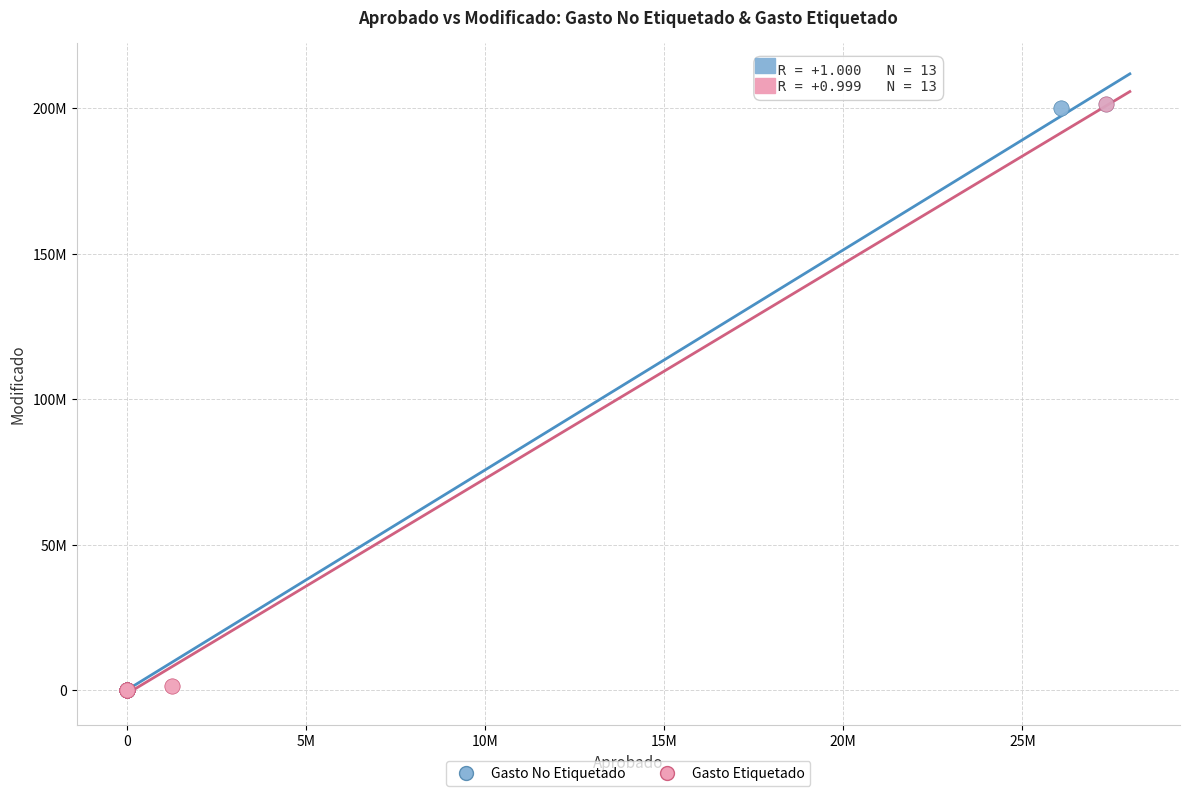

What are all the series names shown in the legend?

Gasto No Etiquetado, Gasto Etiquetado